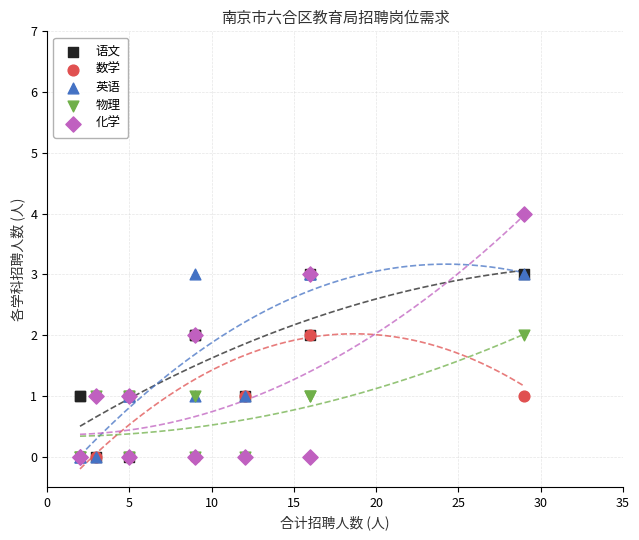

What are all the series names shown in the legend?

语文, 数学, 英语, 物理, 化学